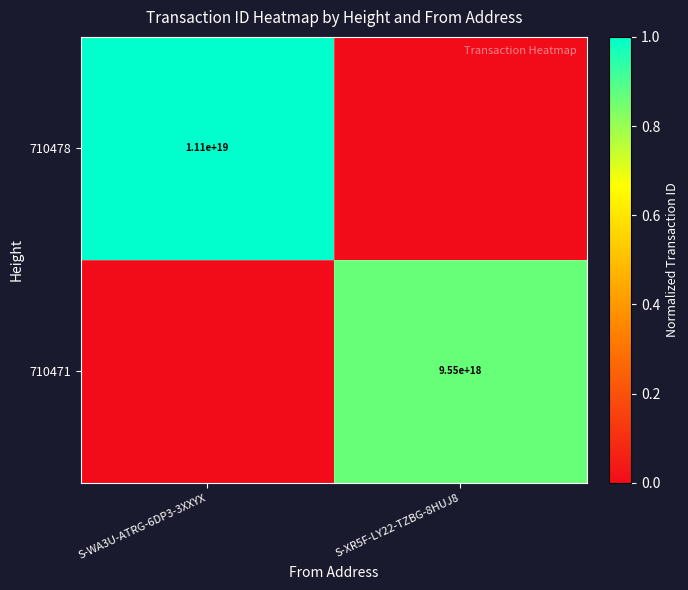

True or false: 710471 has a value of 4159266879877458432 at S-XR5F-LY22-TZBG-8HUJ8.

False